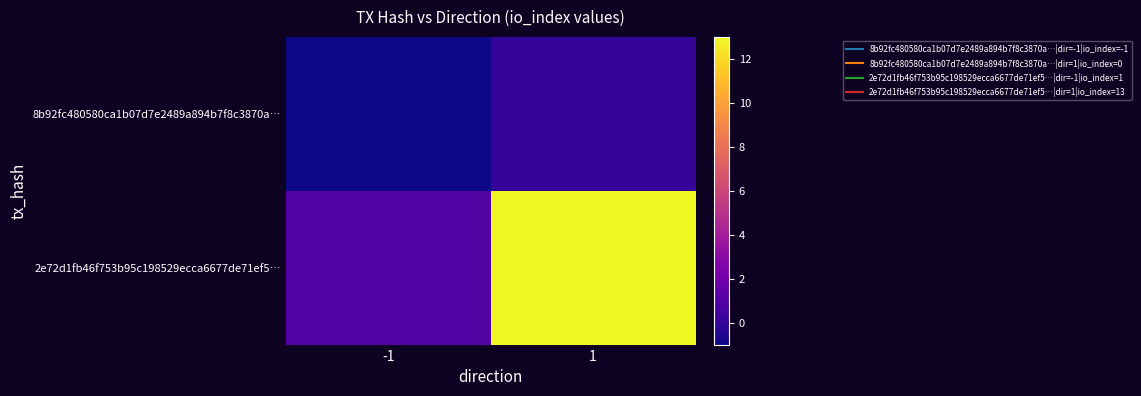

Which series has the largest range (max minus min)?

2e72d1fb46f753b95c198529ecca6677de71ef5…